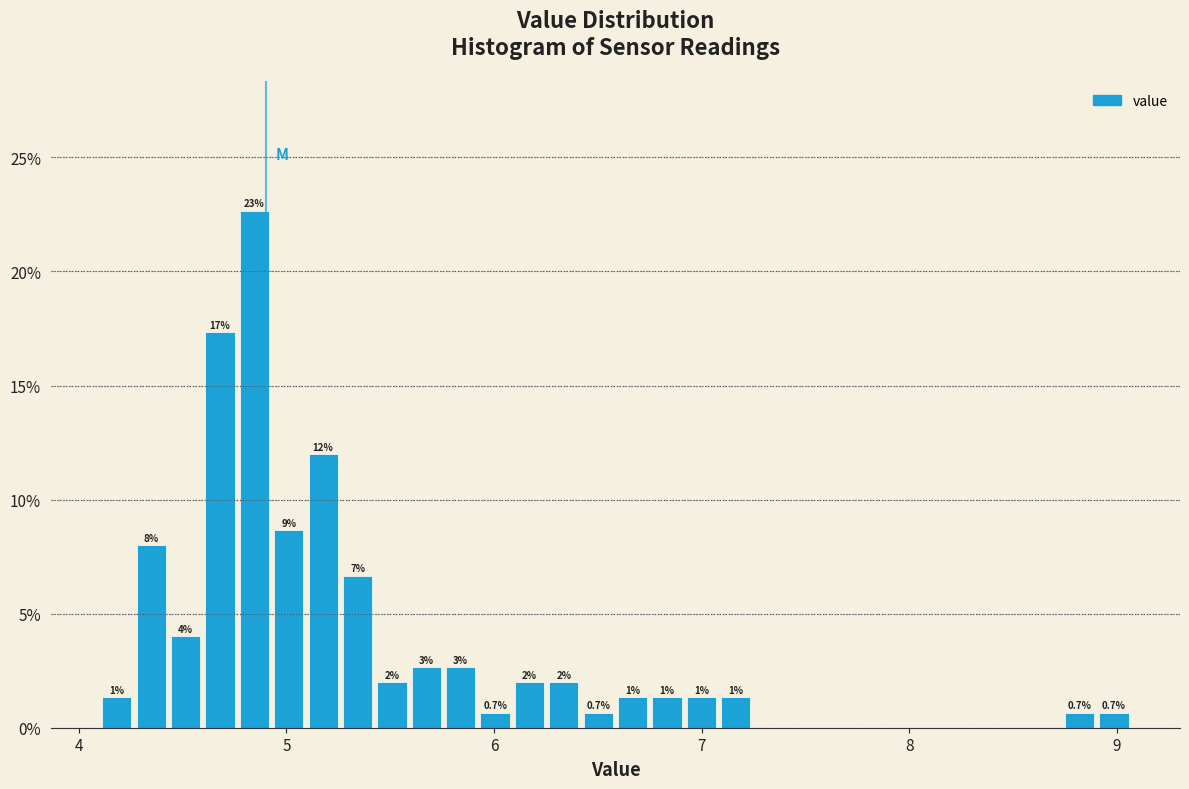

Read against the x-axis, roughly where is the centre of the tallest bar?

4.8